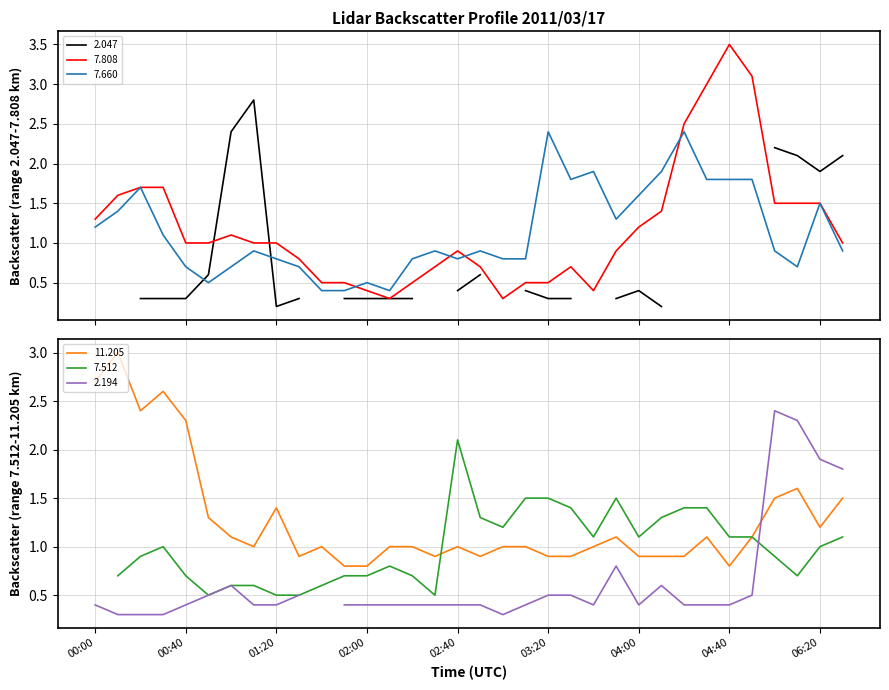

Where is the first local minimum for 7.808?

2011/03/17 02:10